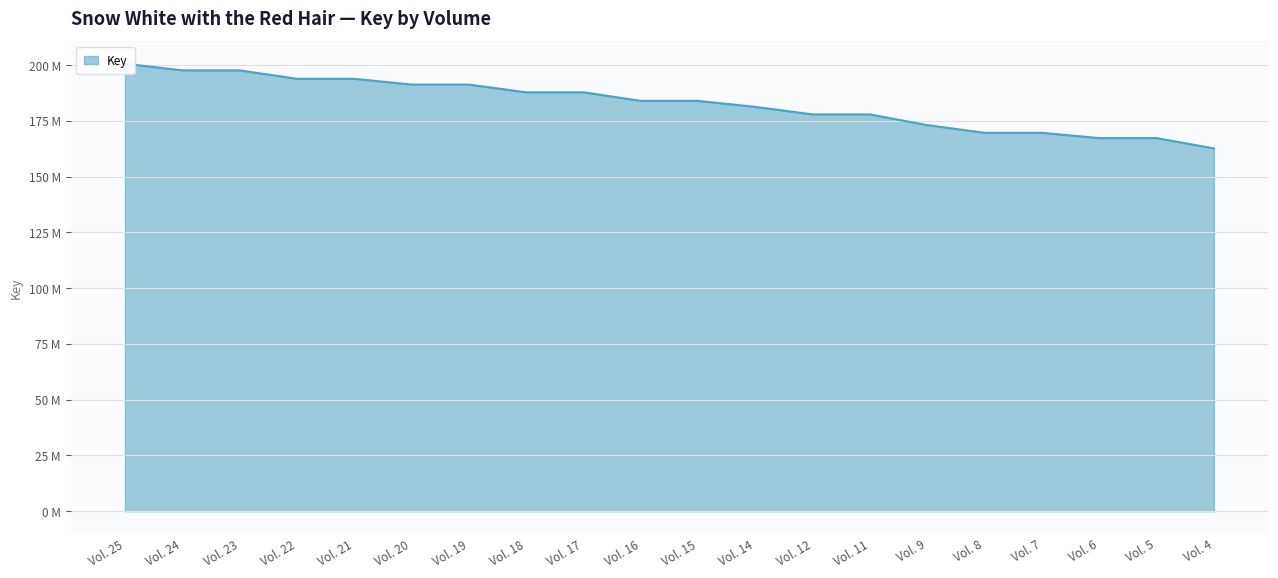

Reading left to right, list all the values displayed in this chart.

200656163	197671384	197671345	193894486	193894449	191299099	191299062	187836620	187836583	183988417	183988375	181295692	177913520	177913484	173113488	169666619	169666583	167306304	167306221	162686565